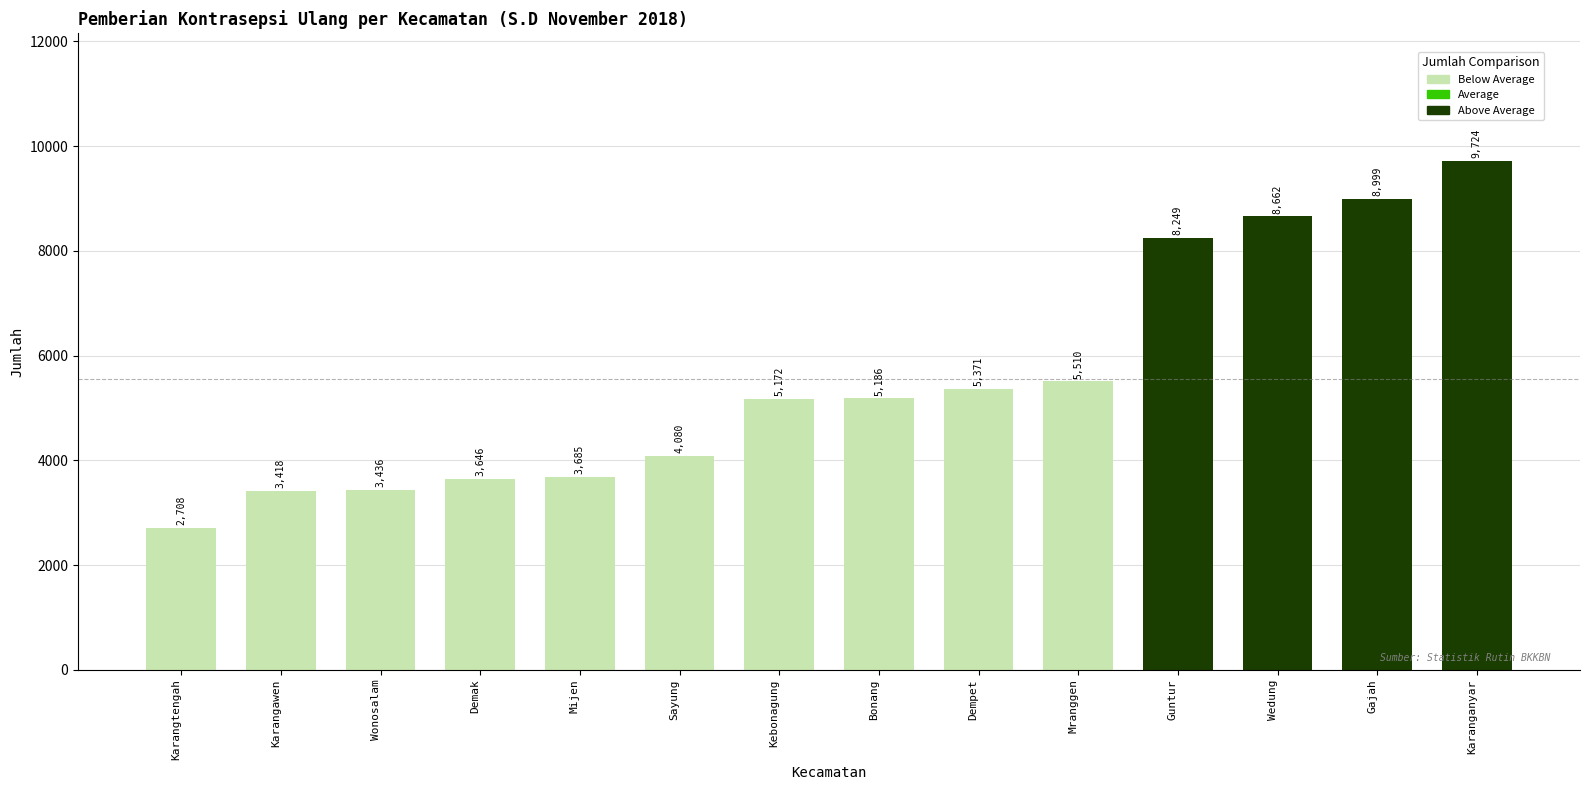

Reading right to left, extract all data points from this chart.

Karanganyar=9724	Gajah=8999	Wedung=8662	Guntur=8249	Mranggen=5510	Dempet=5371	Bonang=5186	Kebonagung=5172	Sayung=4080	Mijen=3685	Demak=3646	Wonosalam=3436	Karangawen=3418	Karangtengah=2708